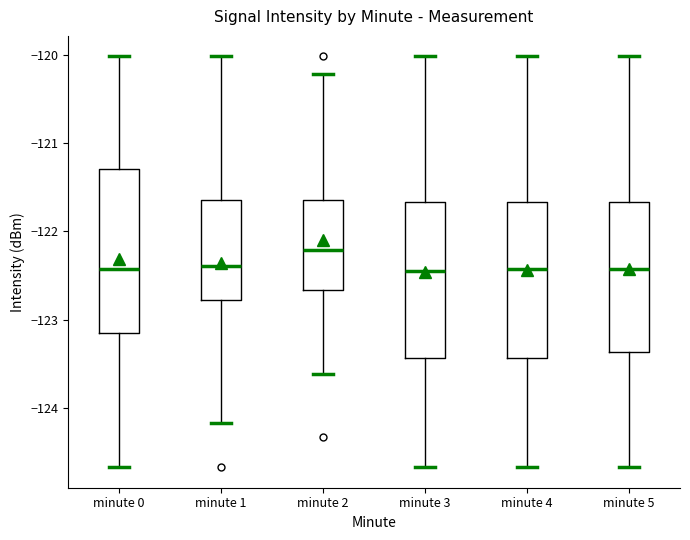

Reading left to right, read every box against the y-axis: the position of its median line, the range the box covers, and the ends of its whiskers. The values are not printed on the chart, so give them approximately, as read against the axis.

minute 0: median -122.4, box -123.2 to -121.3, whiskers -124.7 to -120.0
minute 1: median -122.4, box -122.8 to -121.6, whiskers -124.2 to -120.0
minute 2: median -122.2, box -122.7 to -121.6, whiskers -123.6 to -120.2
minute 3: median -122.4, box -123.4 to -121.7, whiskers -124.7 to -120.0
minute 4: median -122.4, box -123.4 to -121.7, whiskers -124.7 to -120.0
minute 5: median -122.4, box -123.4 to -121.7, whiskers -124.7 to -120.0